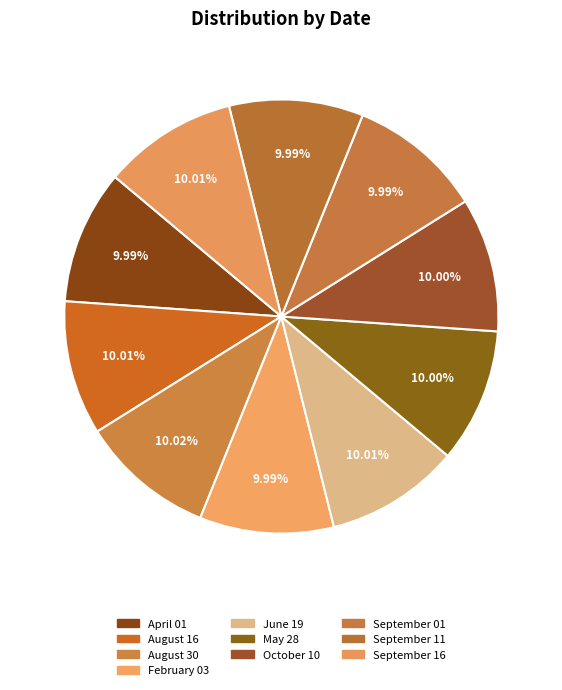

How many slices are in this pie chart?

10